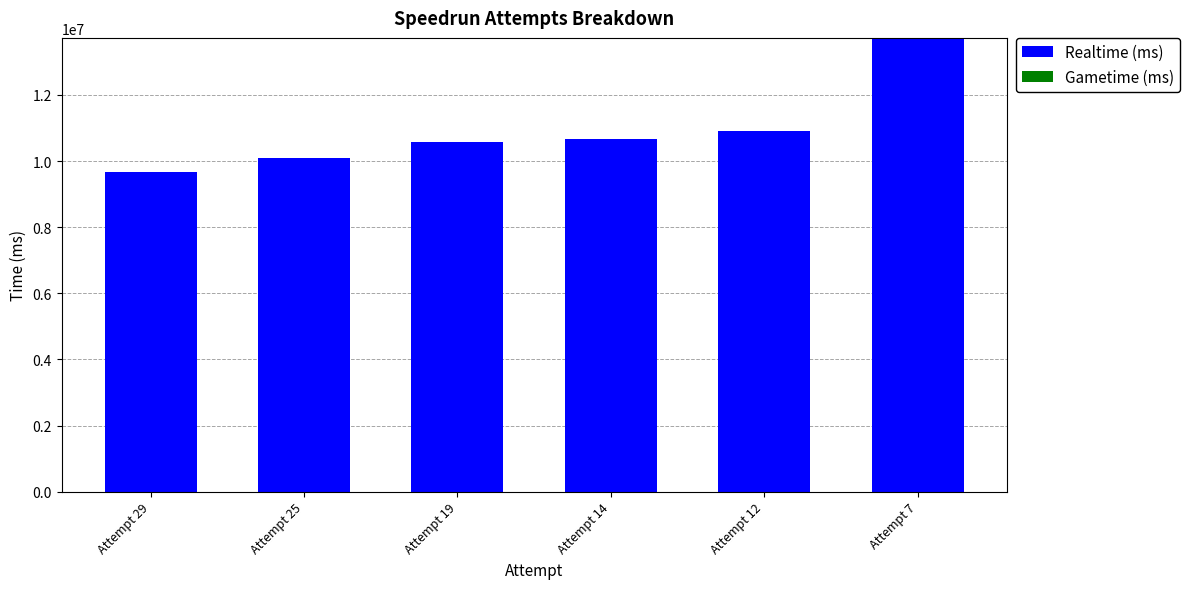

Reading left to right, what are all the values shown in this chart?

9655760	10084740	10575390	10680605	10920365	13724233